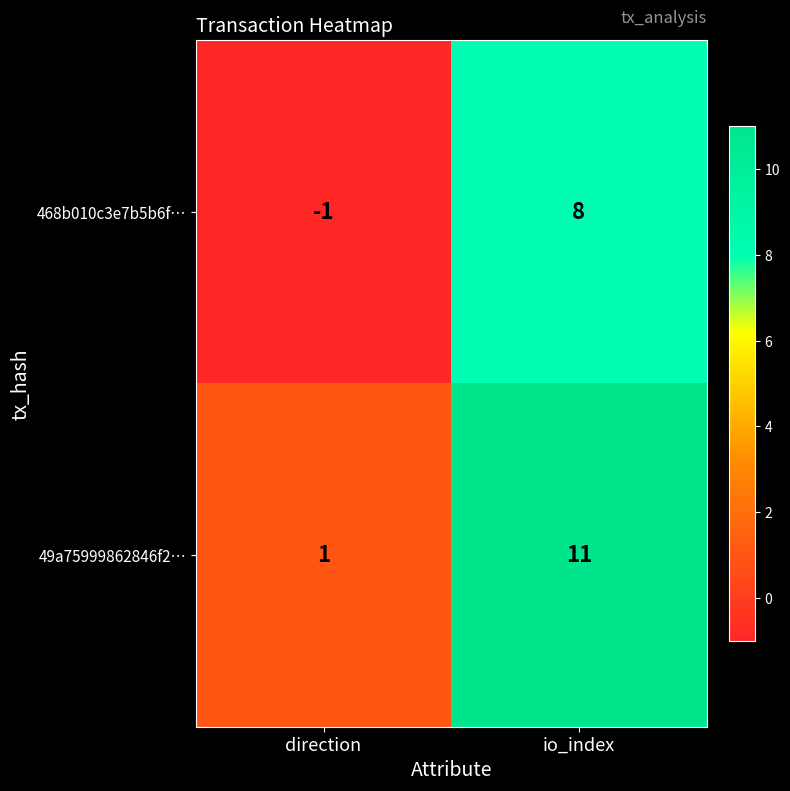

What value does the 468b010c3e7b5b6f… series have at io_index?

8